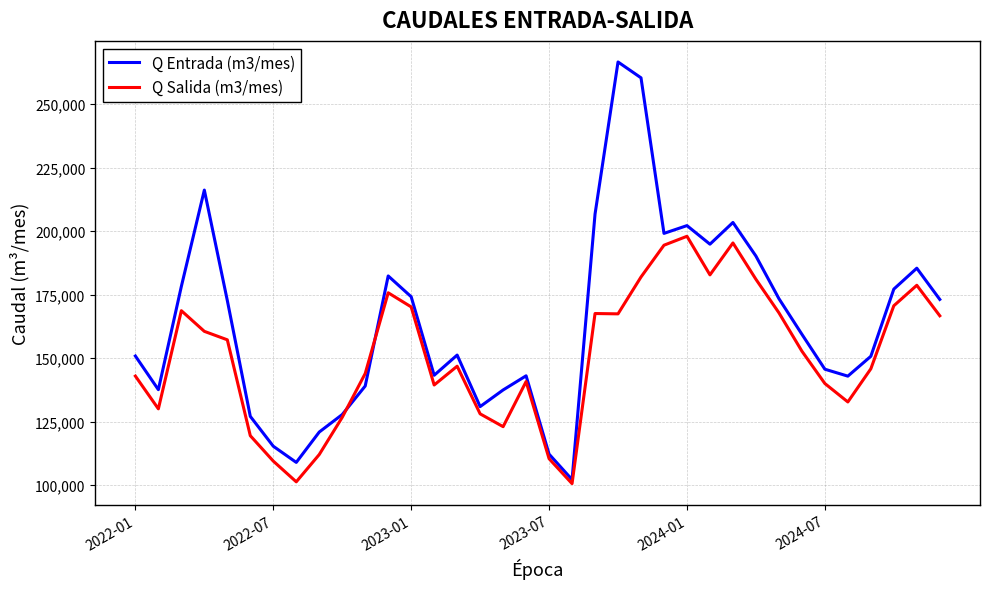

List the series in order of their overall mean, highest first.

Q Entrada (m3/mes), Q Salida (m3/mes)